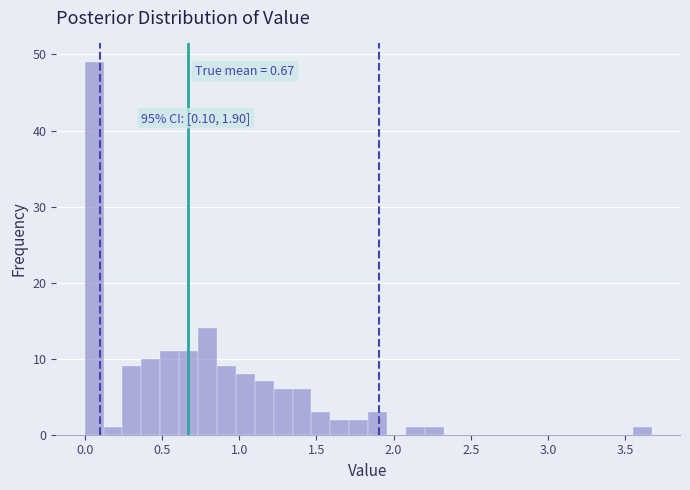

Around what value on the x-axis is the tallest bar? Give the approximate position of its centre, as read against the axis.

0.05